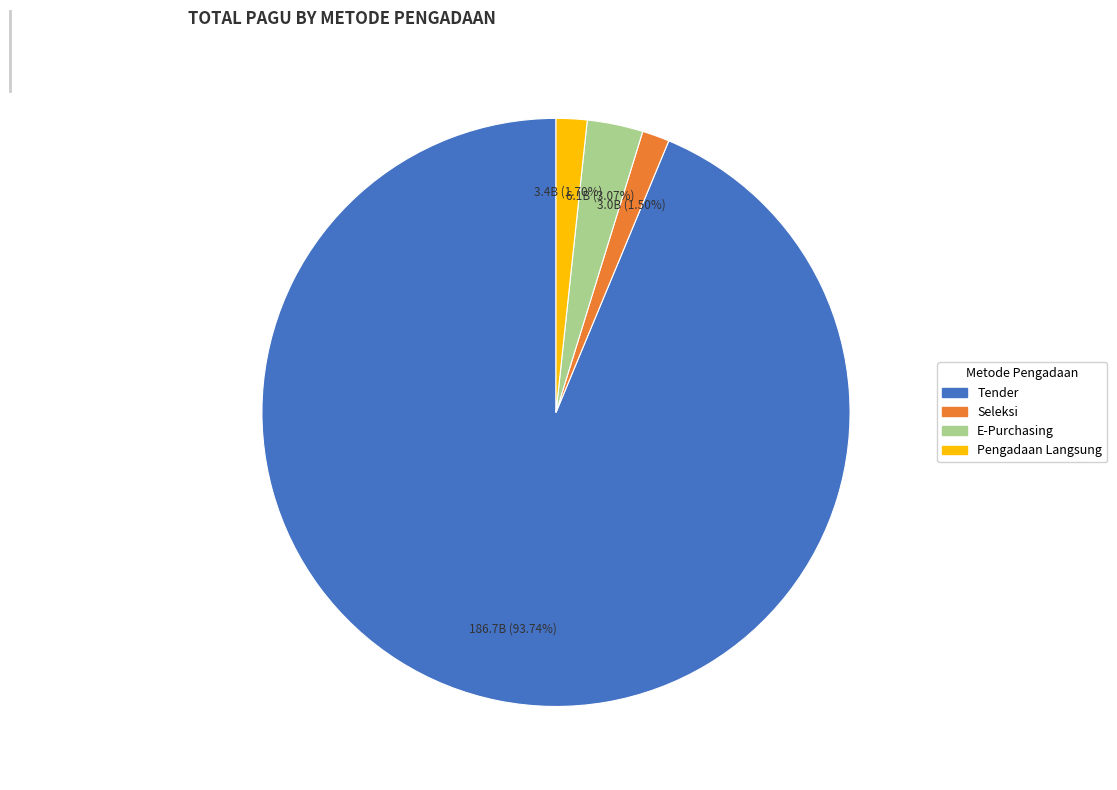

Is there a majority slice in this chart?

Yes